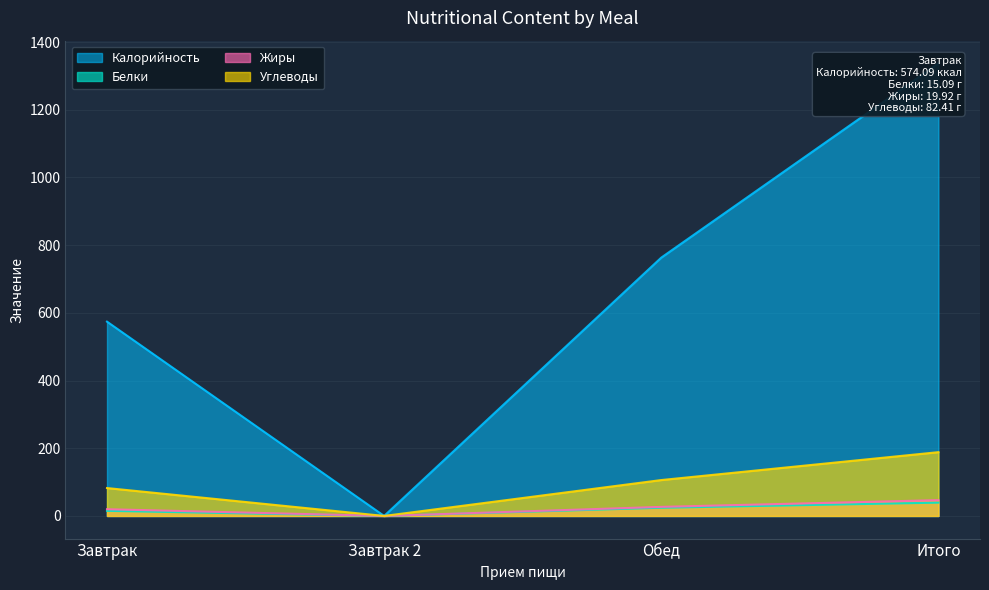

What is the label of the 3rd point from the left?

Обед